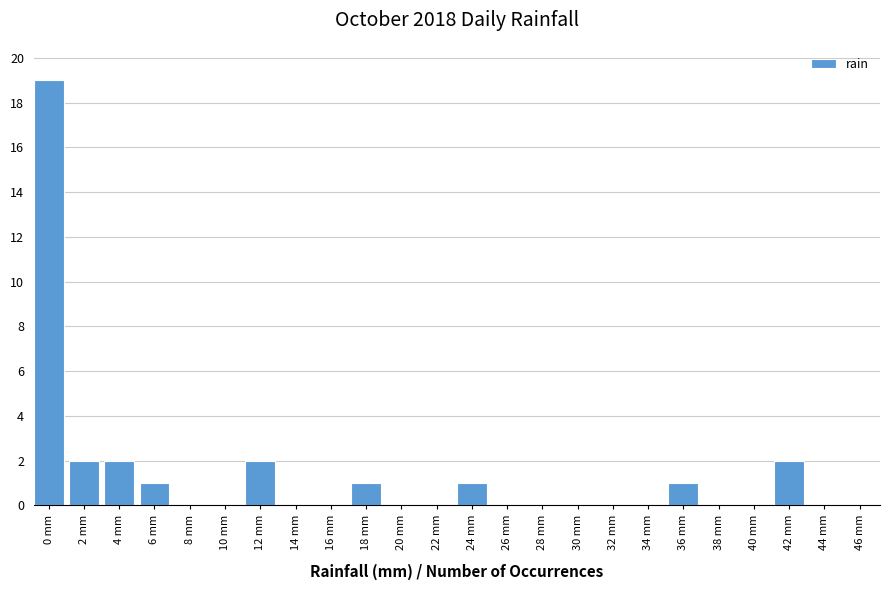

Reading left to right, extract all data points from this chart.

0 mm=19	2 mm=2	4 mm=2	6 mm=1	8 mm=0	10 mm=0	12 mm=2	14 mm=0	16 mm=0	18 mm=1	20 mm=0	22 mm=0	24 mm=1	26 mm=0	28 mm=0	30 mm=0	32 mm=0	34 mm=0	36 mm=1	38 mm=0	40 mm=0	42 mm=2	44 mm=0	46 mm=0